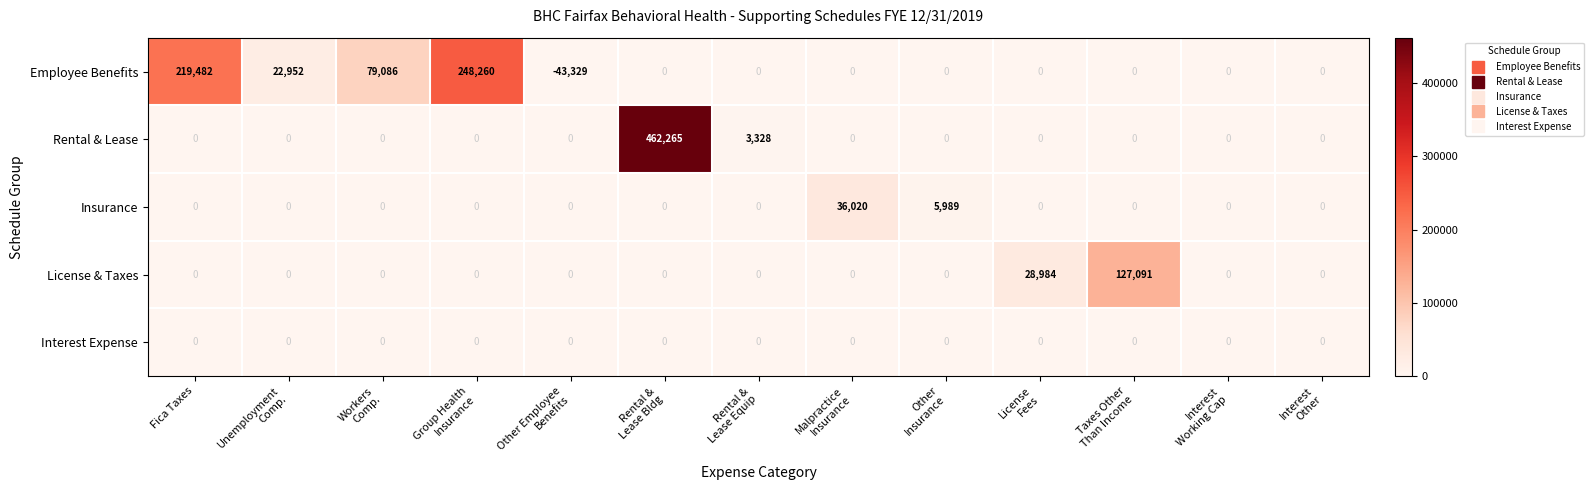

At how many categories does at least one series exceed 171393?

3